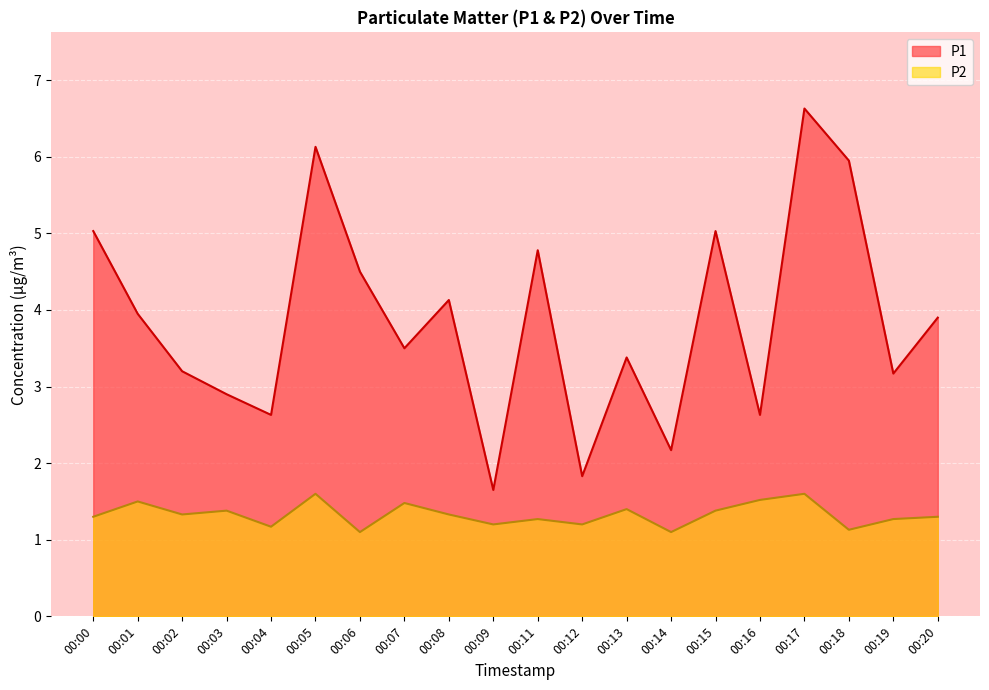

Where is the first local maximum for P1?

00:05